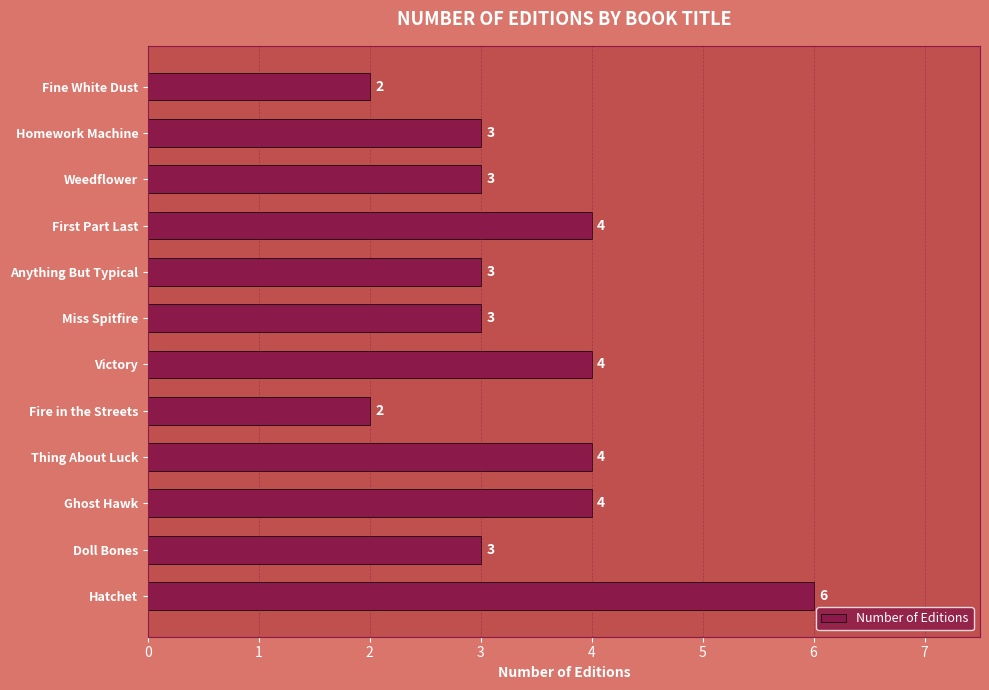

What is the average value?

3